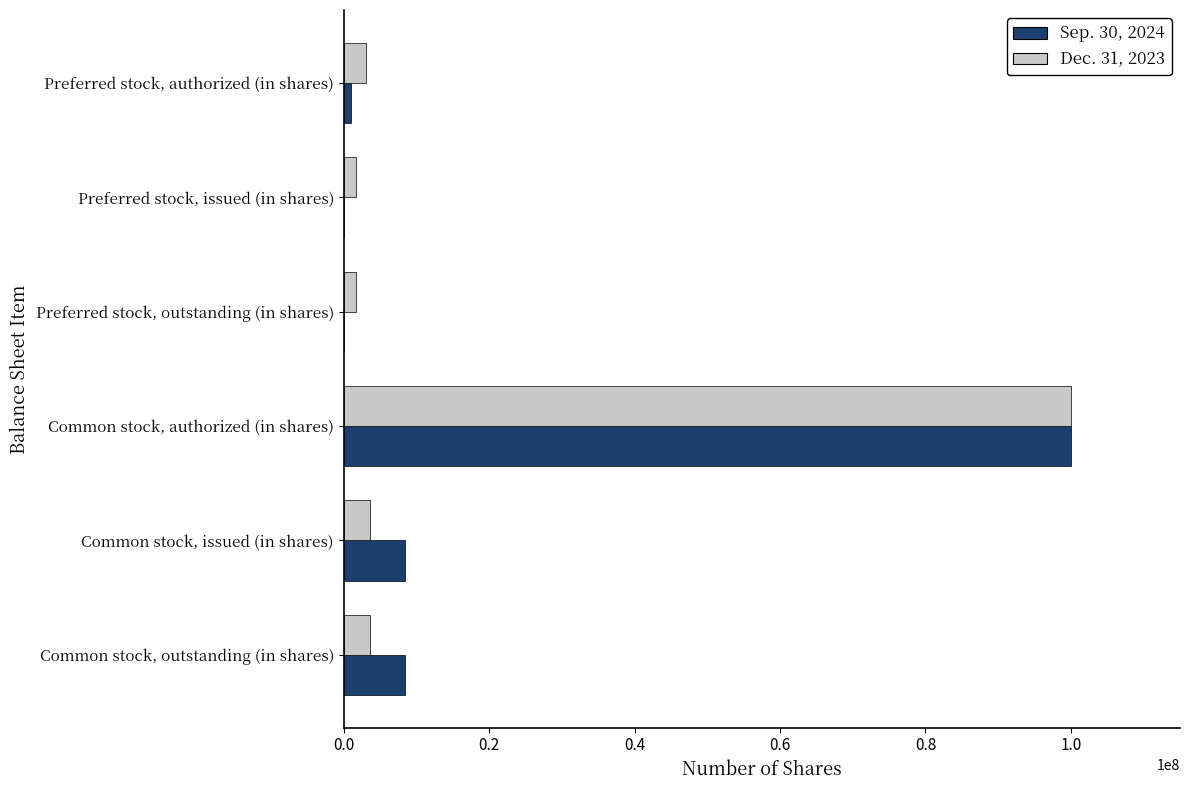

Is it true that Dec. 31, 2023 equals 100000000 at Common stock, authorized (in shares)?

True